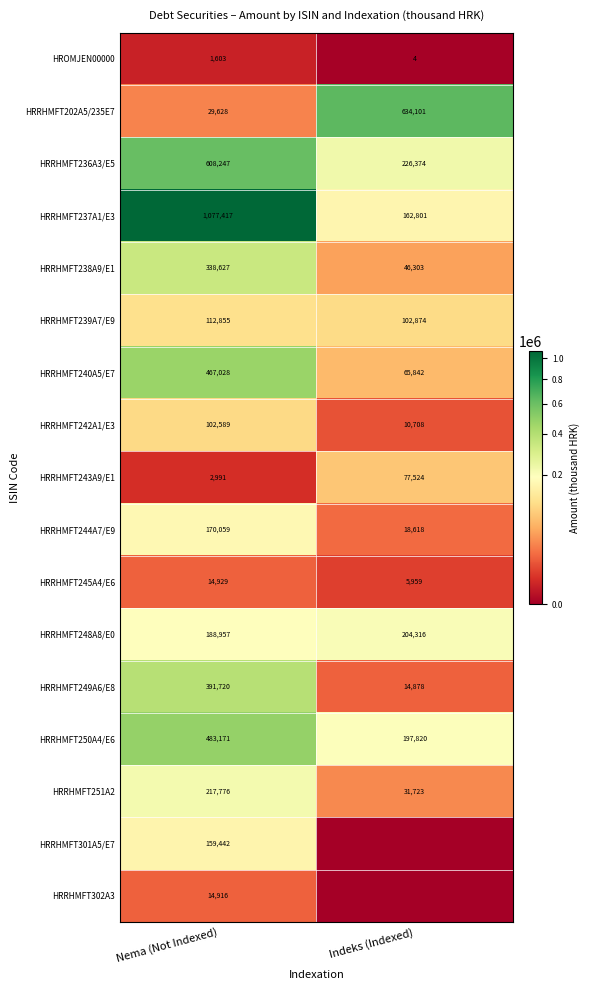

Which has a higher value, Indeks (Indexed) or Nema (Not Indexed)?

Nema (Not Indexed)